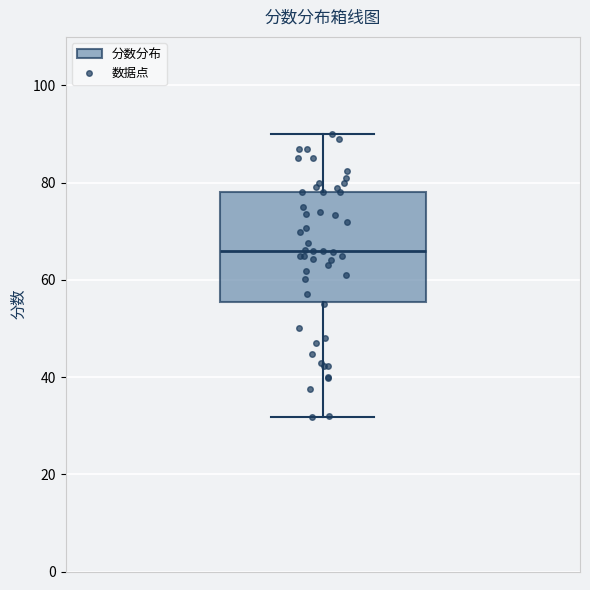

Read this box plot against the y-axis: the position of the median line, the range covered by the box, and the ends of both whiskers. The values are not printed on the chart, so give them approximately, as read against the axis.

median 66, box 56 to 78, whiskers 32 to 90